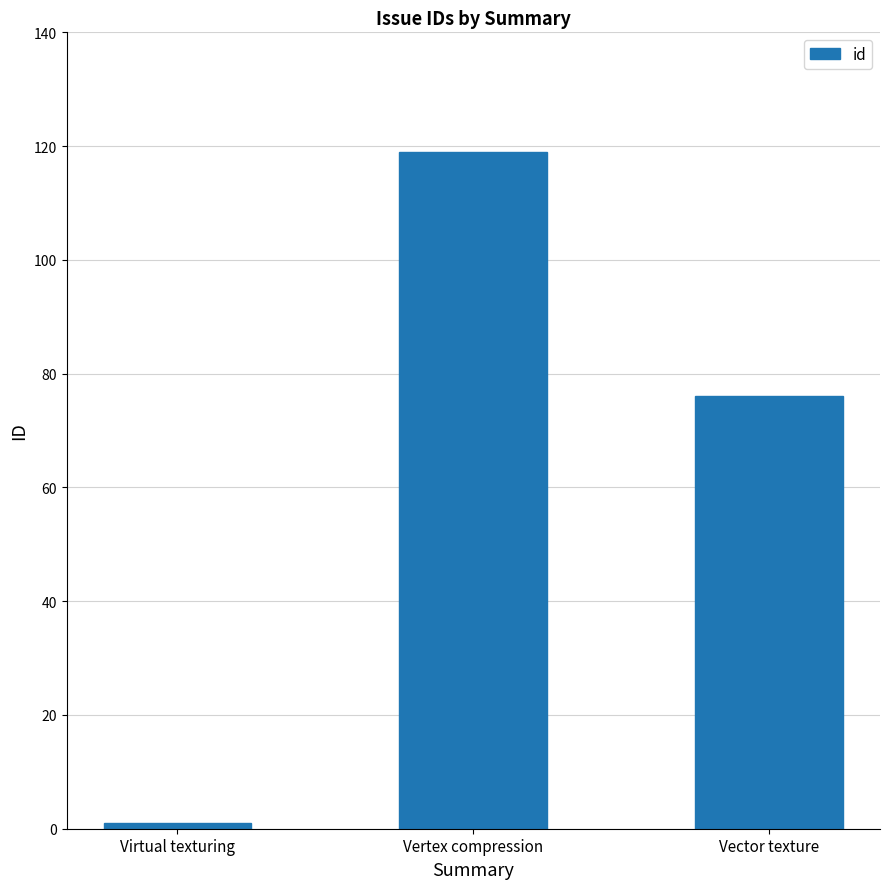

What is the label of the 3rd bar from the right?

Virtual texturing